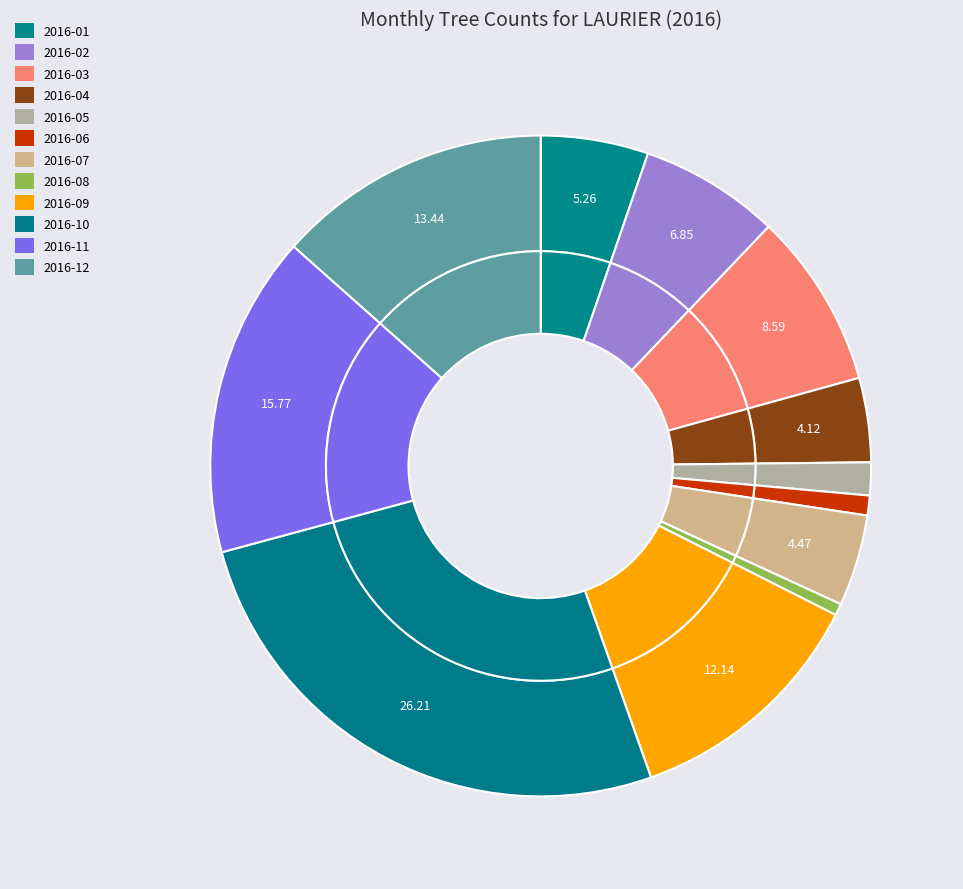

To the nearest percent, what is the combined percentage of 2016-12 and 2016-04?

18%